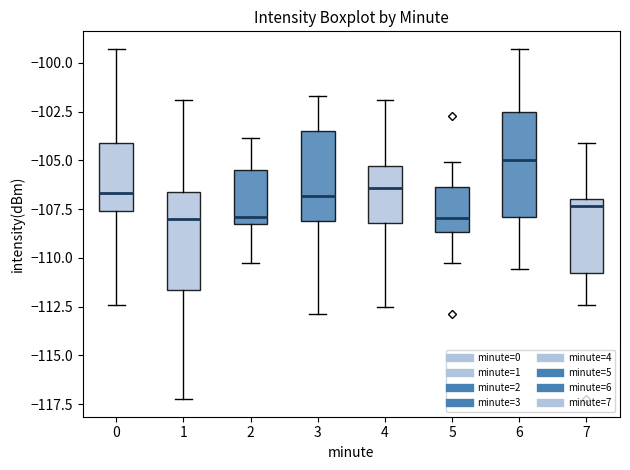

Where does the median line of the box at x = 4 sit on the y-axis? The values are not printed on the chart, so give them approximately, as read against the axis.

-106.5